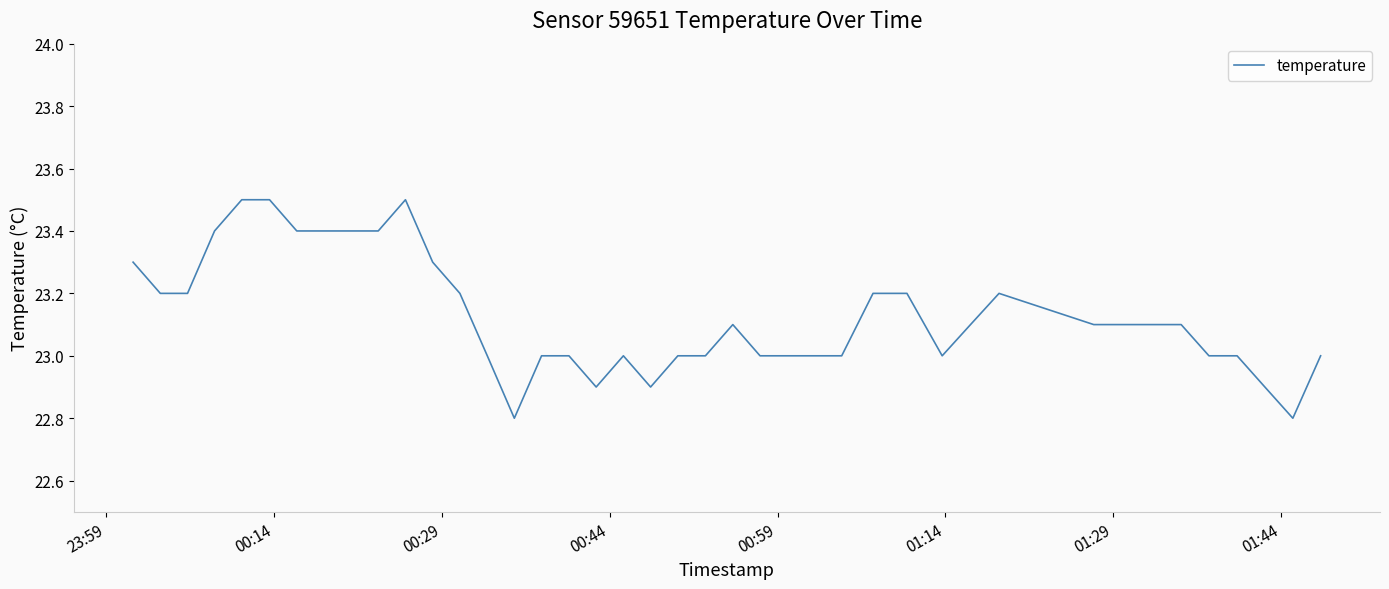

Reading left to right, transcribe all the data shown in this chart.

23.3	23.2	23.2	23.4	23.5	23.5	23.4	23.4	23.4	23.4	23.5	23.3	23.2	23.0	22.8	23.0	23.0	22.9	23.0	22.9	23.0	23.0	23.1	23.0	23.0	23.0	23.0	23.2	23.2	23.0	23.1	23.2	23.1	23.1	23.1	23.0	23.0	22.9	22.8	23.0